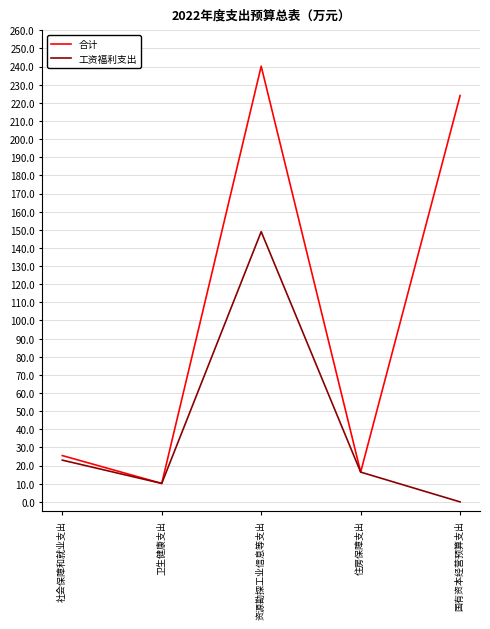

Reading right to left, extract all data points from this chart.

合计: 国有资本经营预算支出=224.0	住房保障支出=16.4	资源勘探工业信息等支出=240.2	卫生健康支出=10.2	社会保障和就业支出=25.5
工资福利支出: 国有资本经营预算支出=0.0	住房保障支出=16.4	资源勘探工业信息等支出=149.0	卫生健康支出=10.2	社会保障和就业支出=23.0